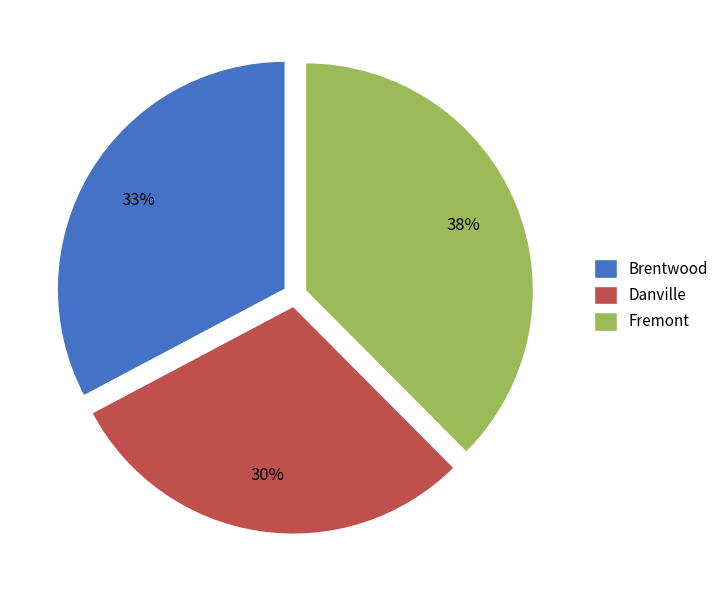

Do Fremont and Brentwood together represent more than half of the pie?

Yes